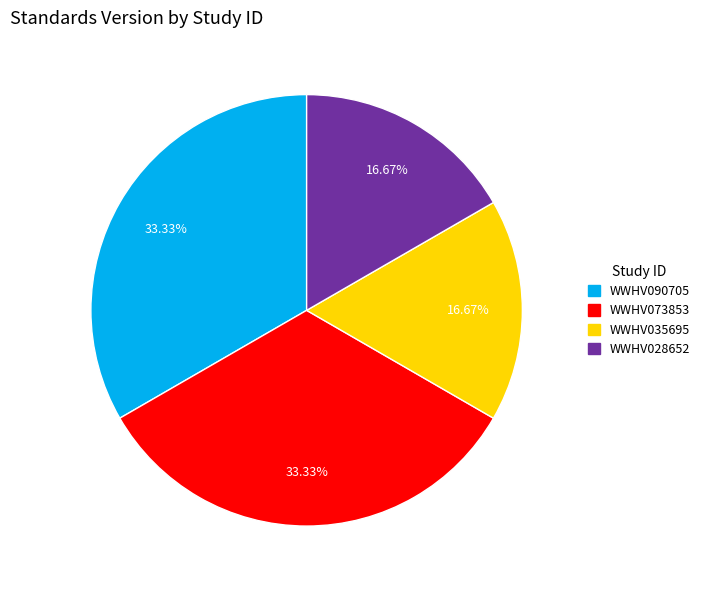

To the nearest percent, what portion does WWHV073853 represent?

33%